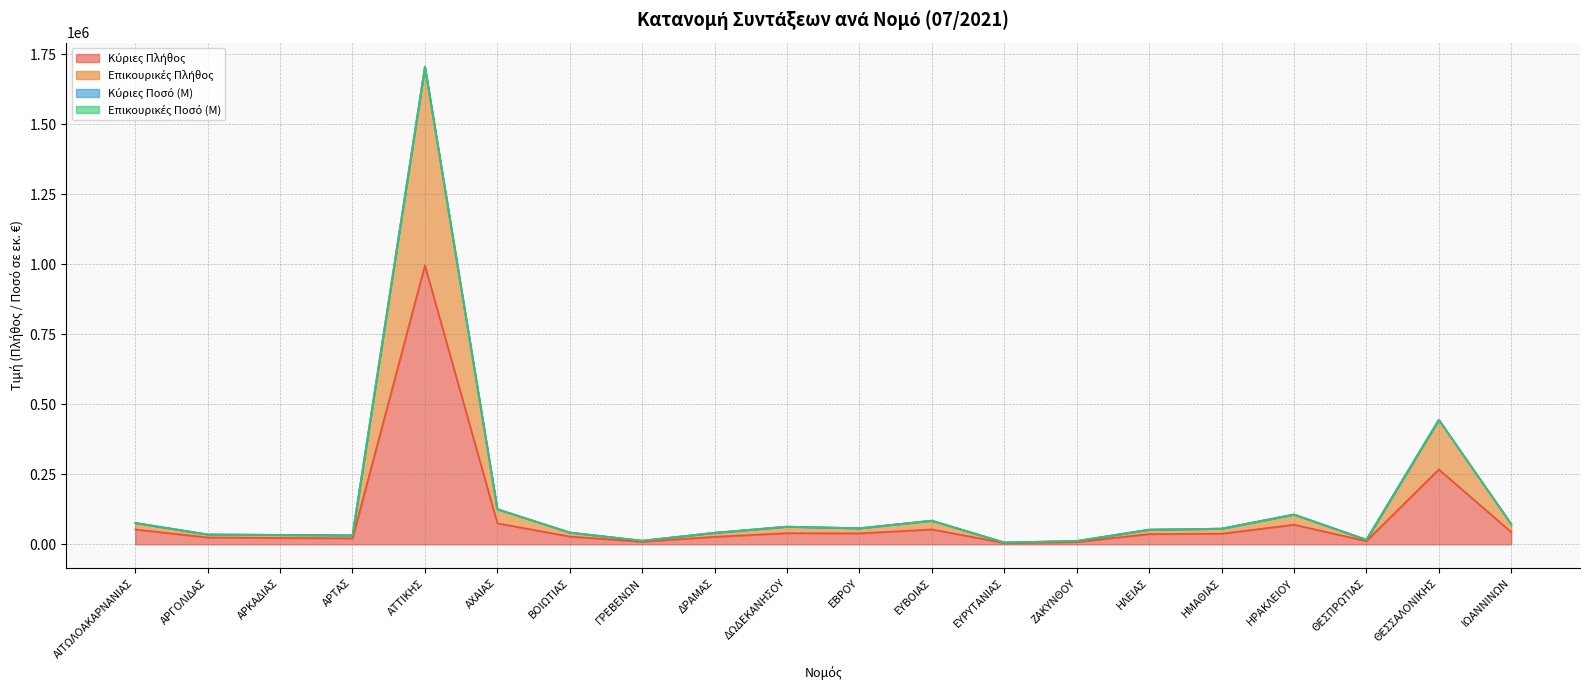

Does the chart have visible grid lines?

Yes